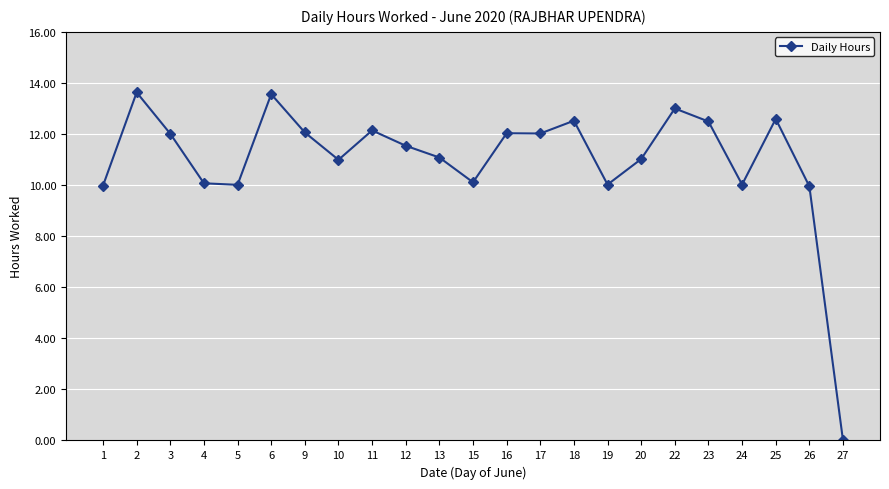

What is the average value?

11.0